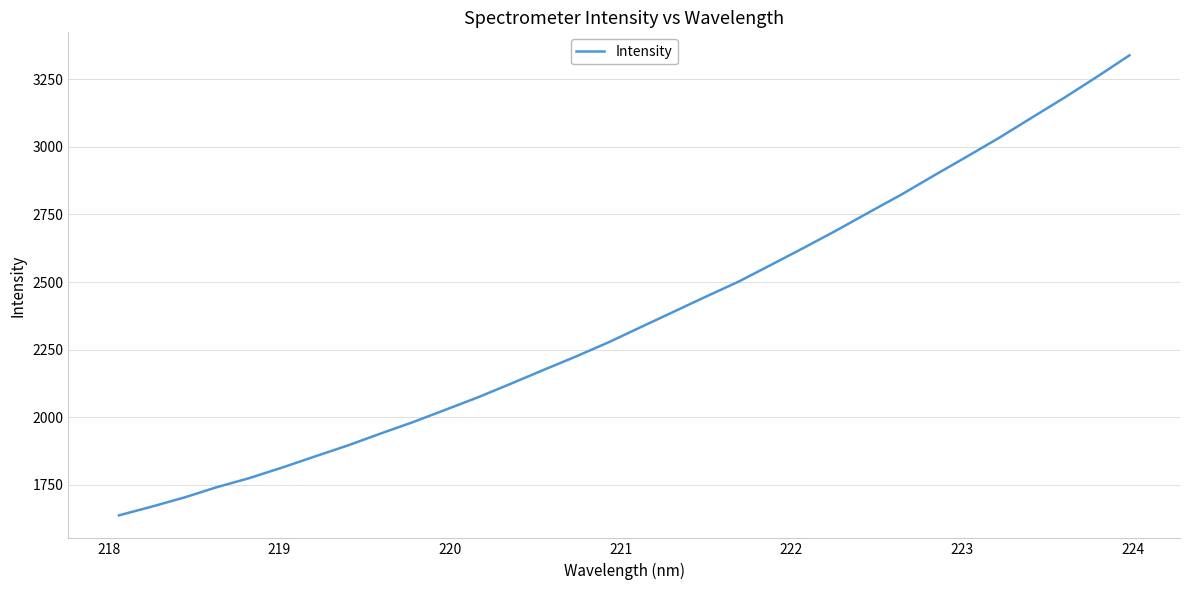

Count the number of data series in this chart.

1